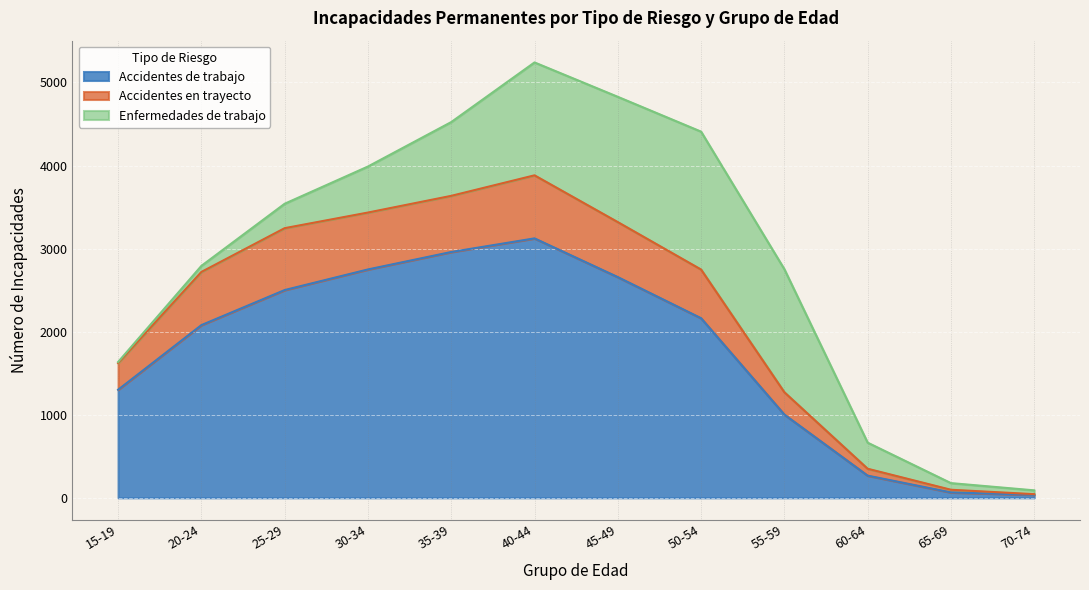

What position from the right is 40-44?

7